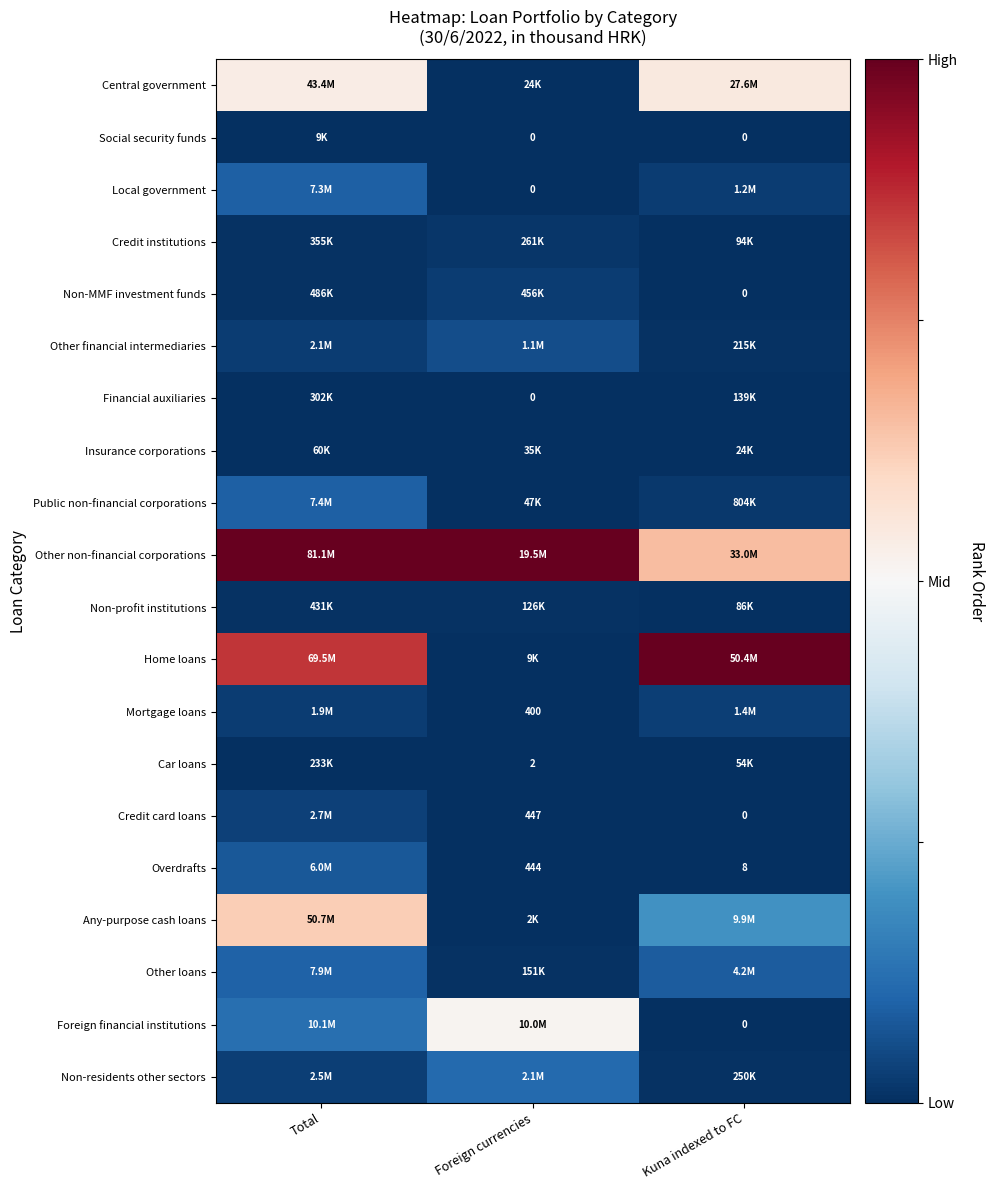

True or false: Home loans has a value of 0.5 at Total.

False